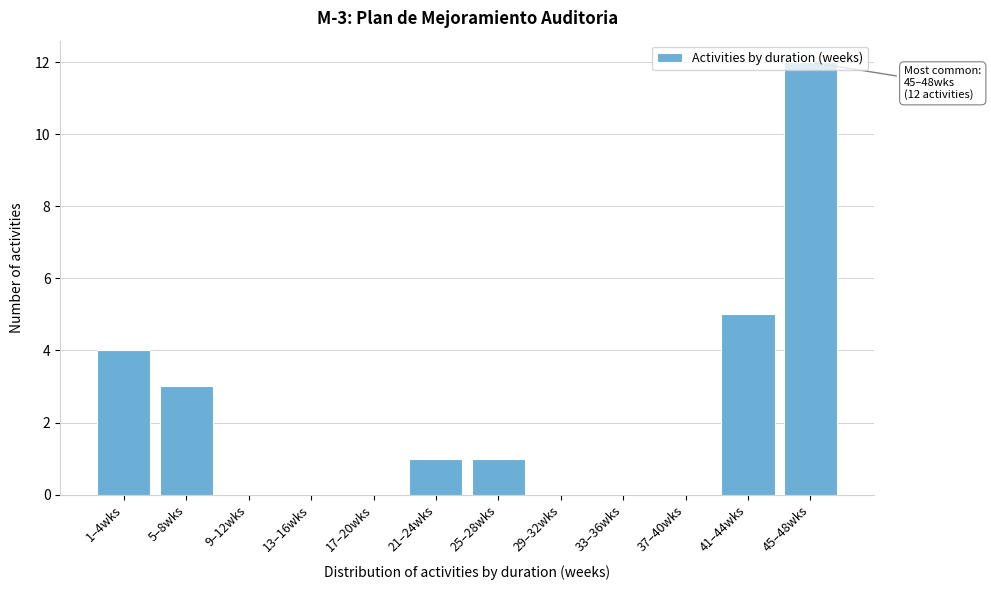

What is the sum of all values?

26